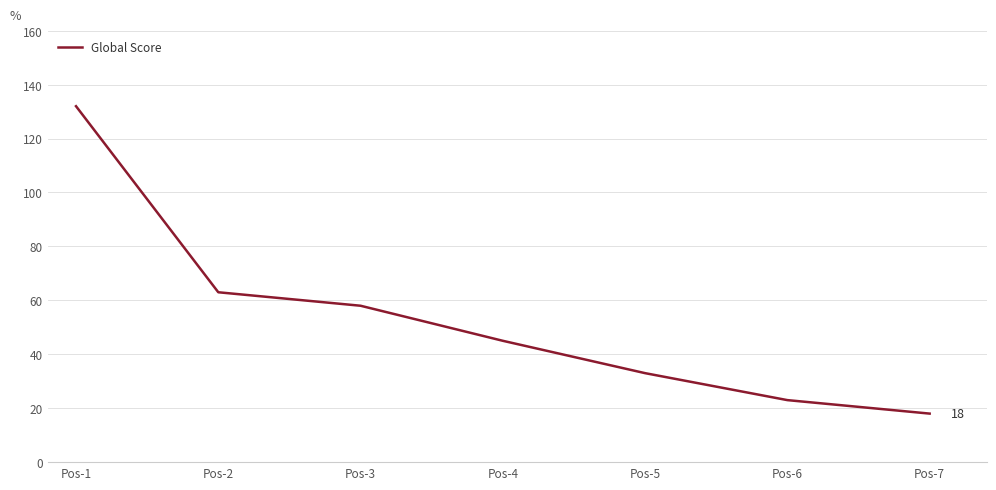

What is the difference between the maximum and second lowest values?

109